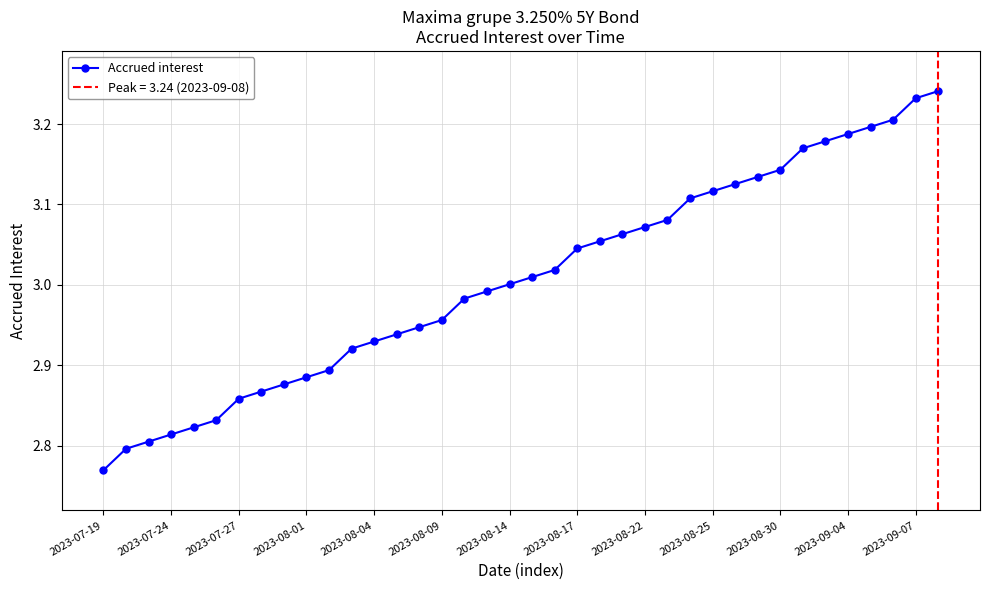

What is the sum of all values?

114.3